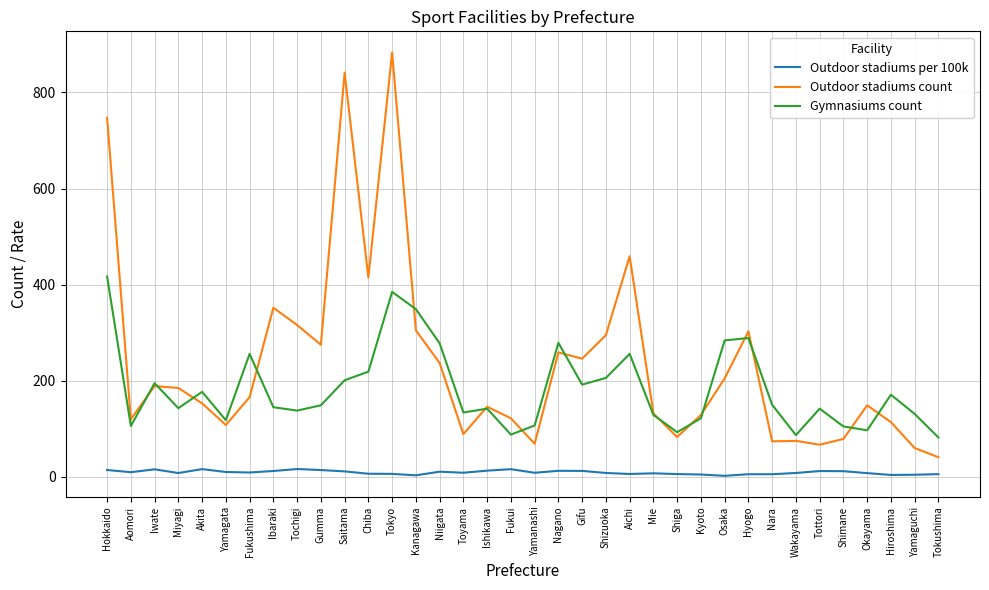

What are all the series names shown in the legend?

Outdoor stadiums per 100k, Outdoor stadiums count, Gymnasiums count